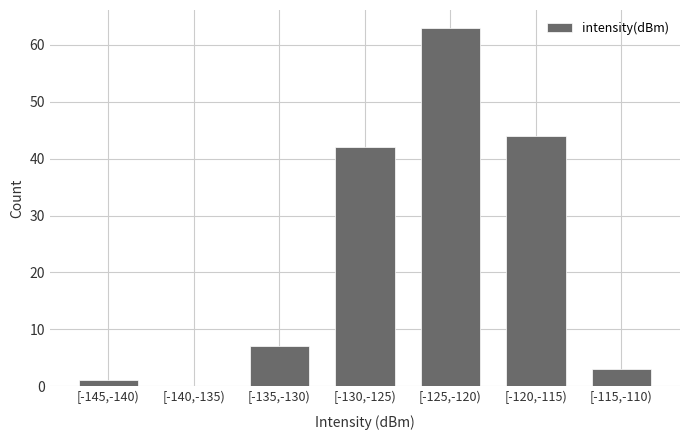

Reading left to right, list all the values displayed in this chart.

[-145,-140)=1	[-140,-135)=0	[-135,-130)=7	[-130,-125)=42	[-125,-120)=63	[-120,-115)=44	[-115,-110)=3